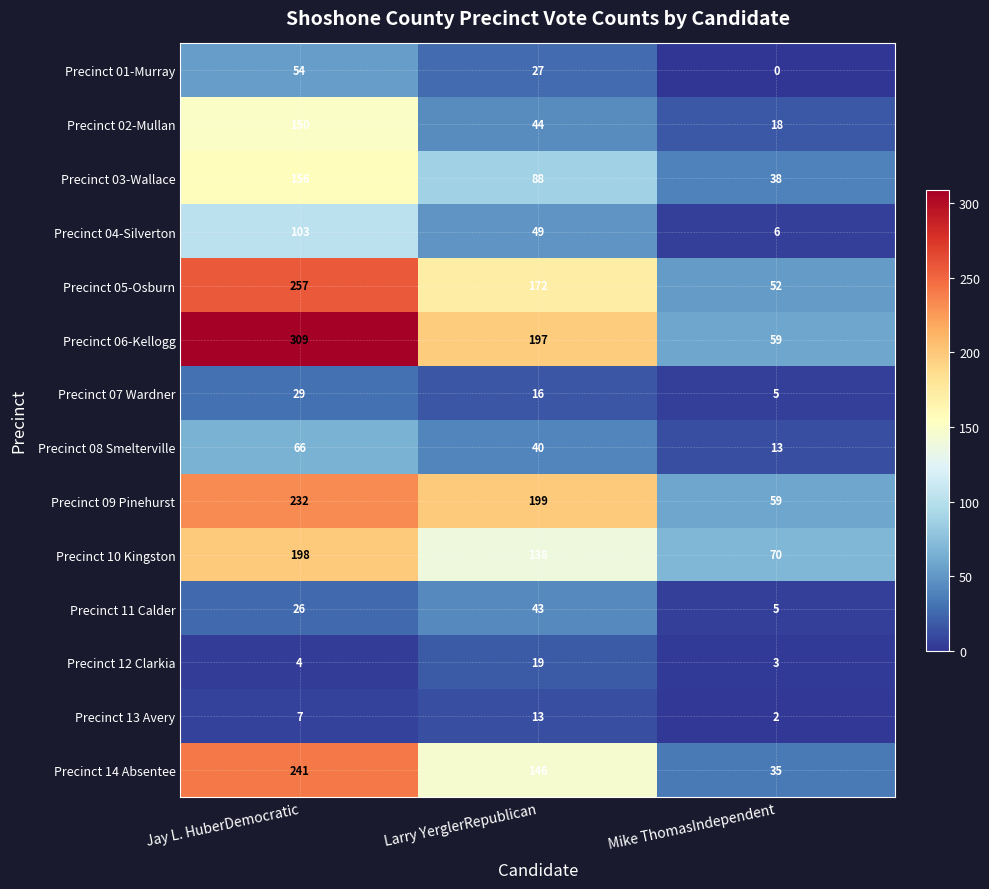

At which category does the chart reach its peak across all series?

Jay L. HuberDemocratic